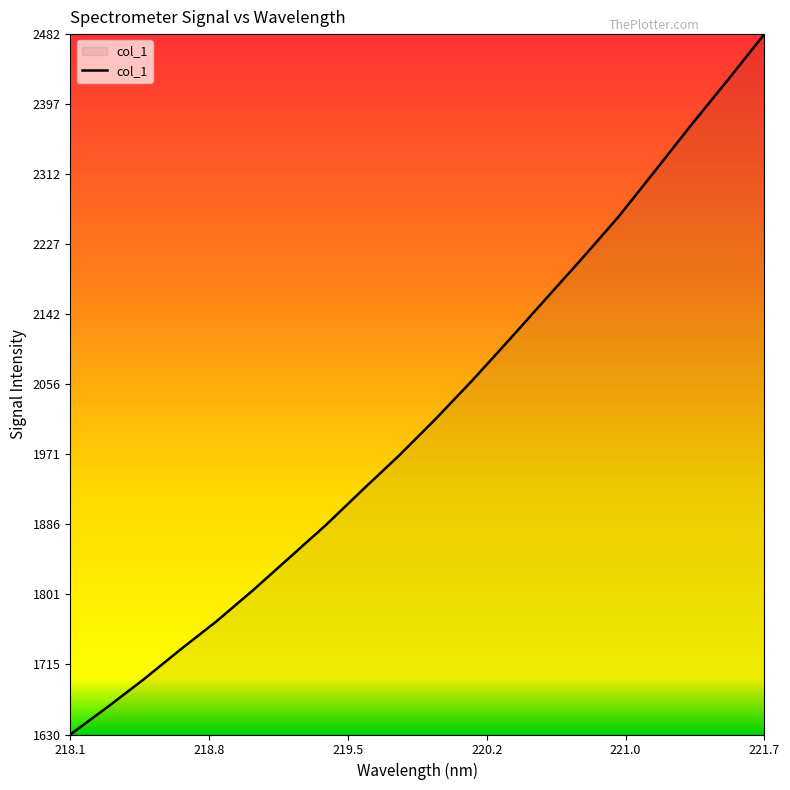

What is the difference between the maximum and minimum values?

852.4